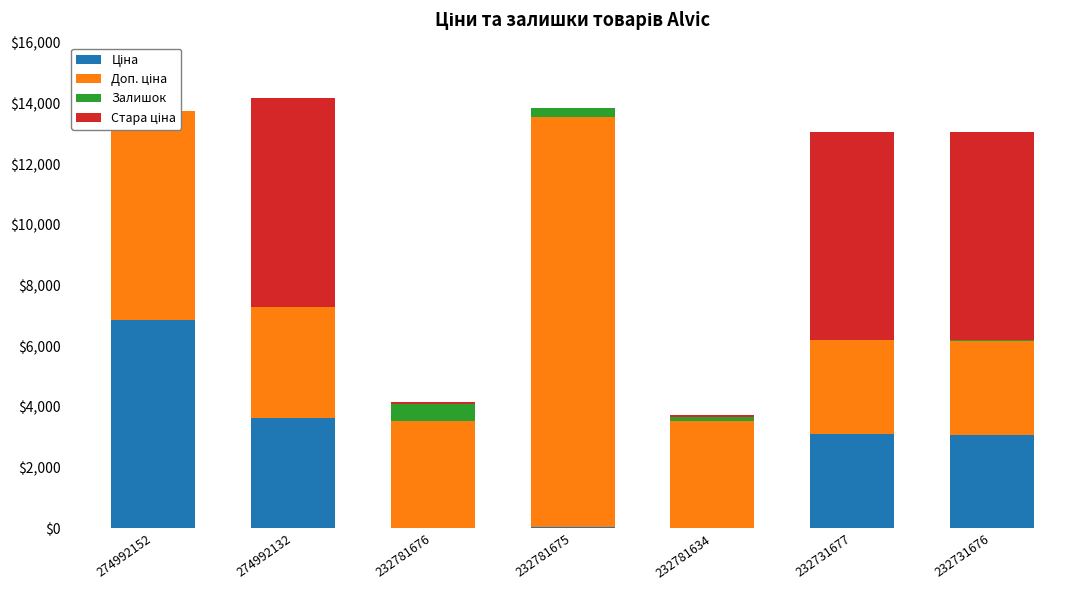

True or false: Залишок has a value of 153.0 at 232781634.

True